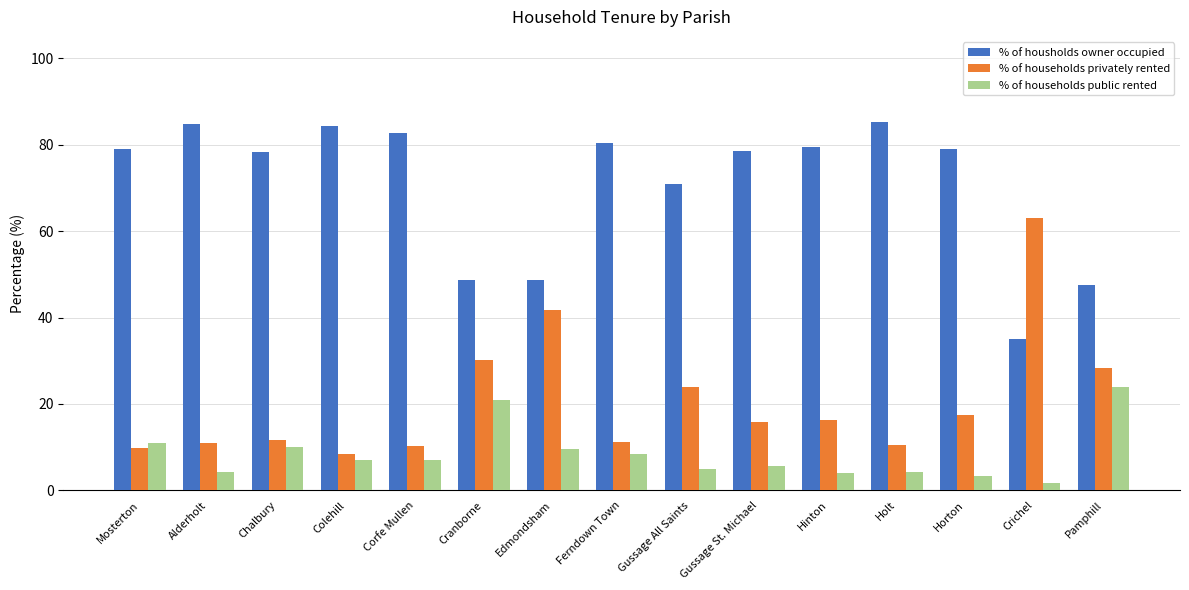

The value of % of households public rented at Corfe Mullen is 7.0. True or false?

True